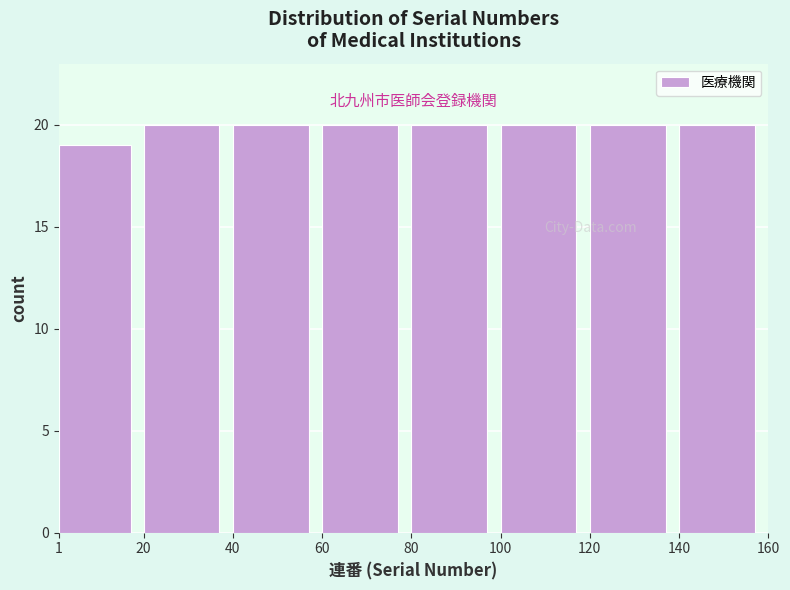

Reading left to right, list every bar in this chart as the range it spans on the x-axis followed by its height. The values are not printed on the chart, so give them approximately, as read against the axis.

1 to 20: 19
20 to 40: 20
40 to 60: 20
60 to 80: 20
80 to 100: 20
100 to 120: 20
120 to 140: 20
140 to 160: 20